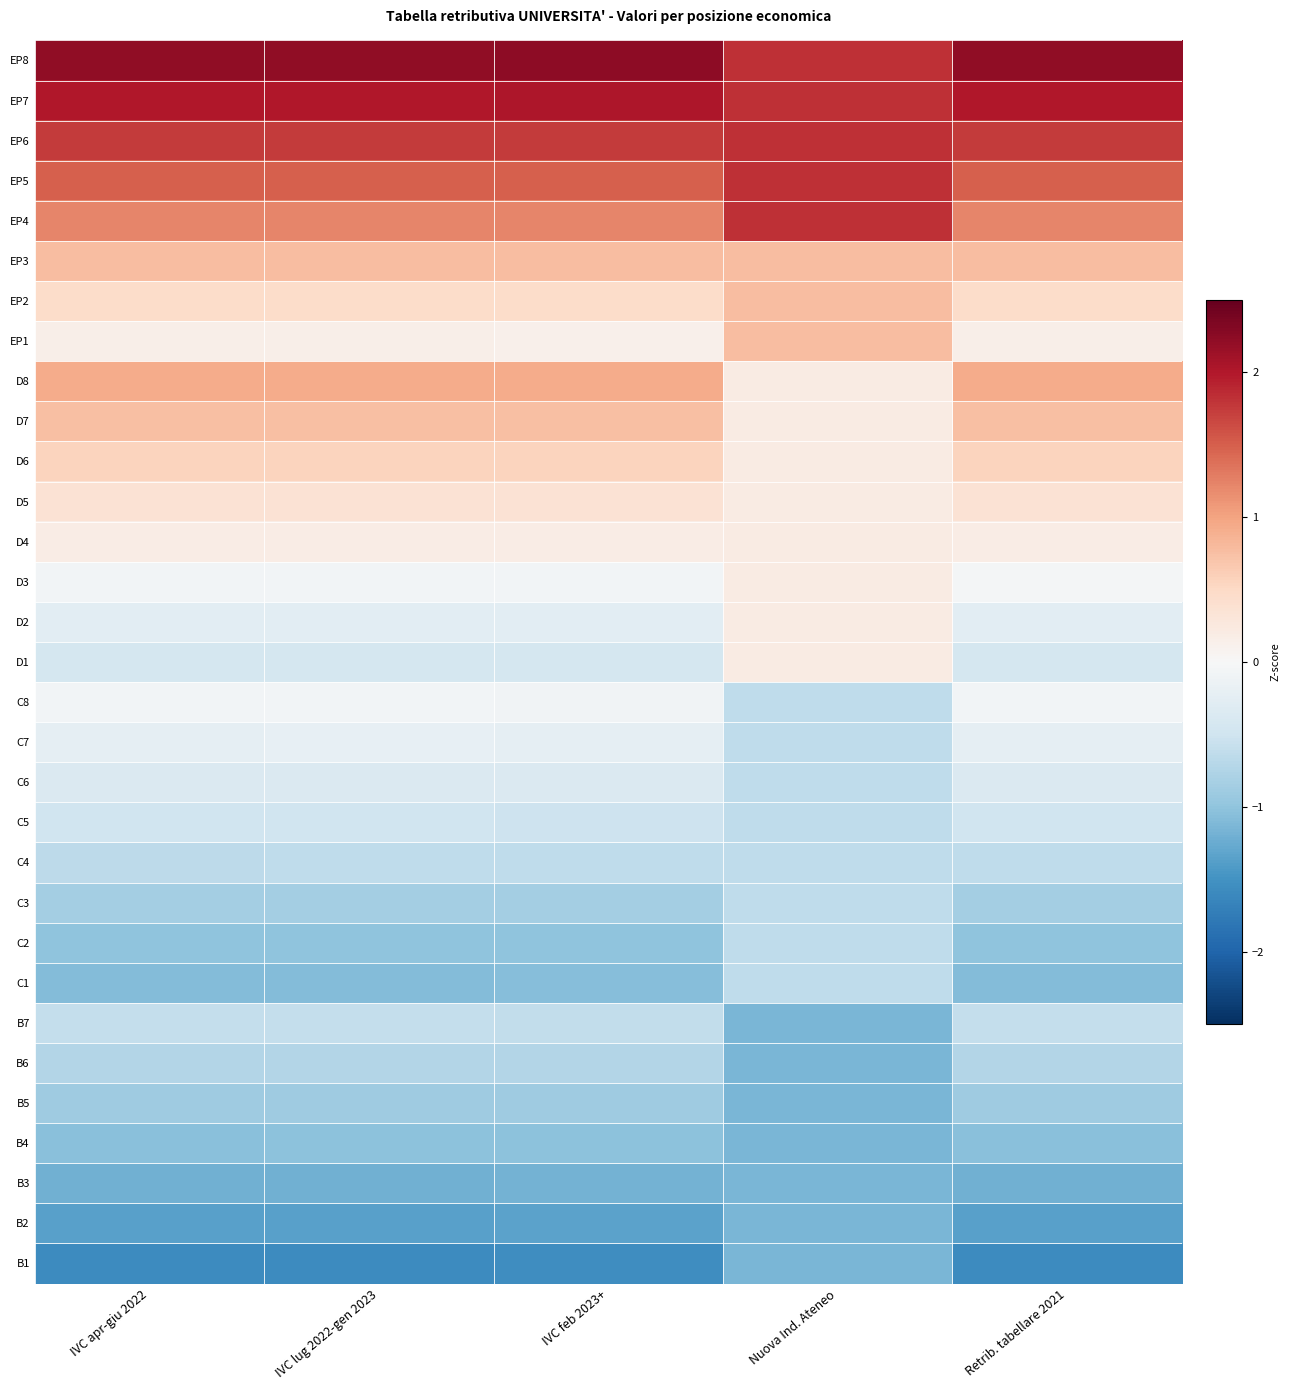

At how many categories does at least one series exceed -1?

5